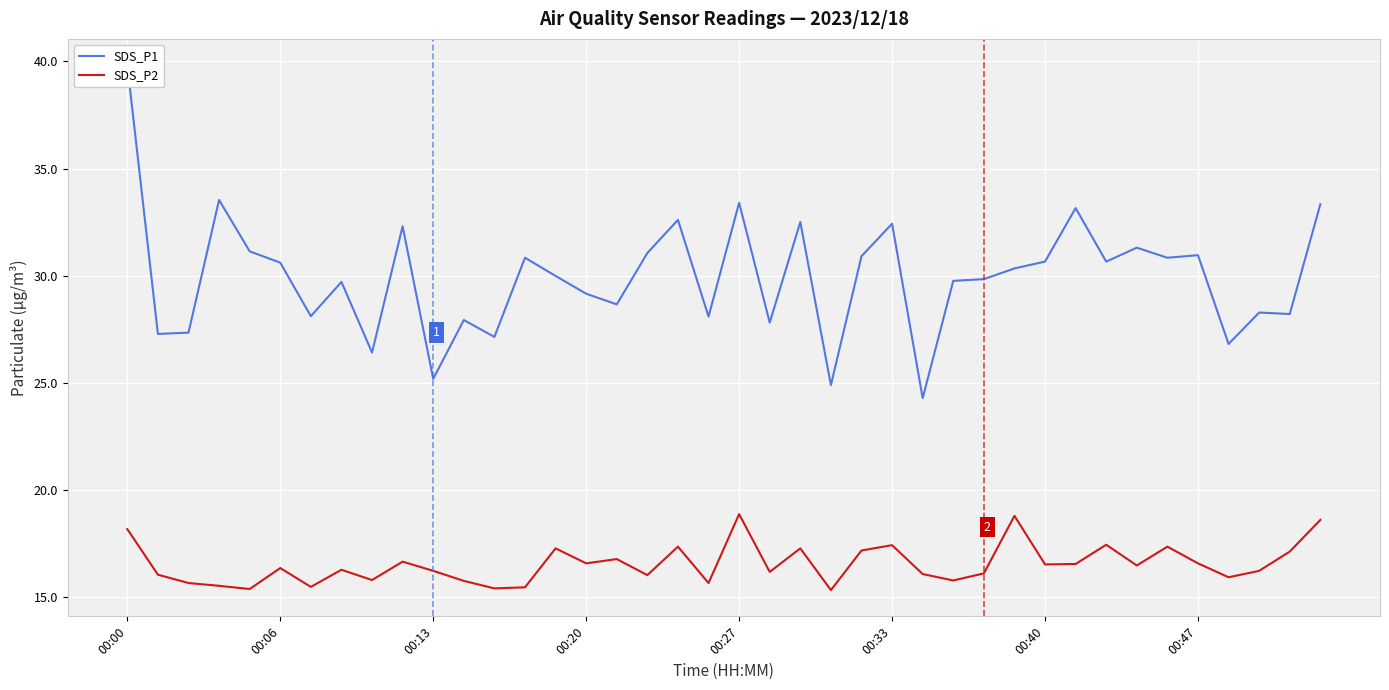

At which label does SDS_P1 first exceed 30?

00:00